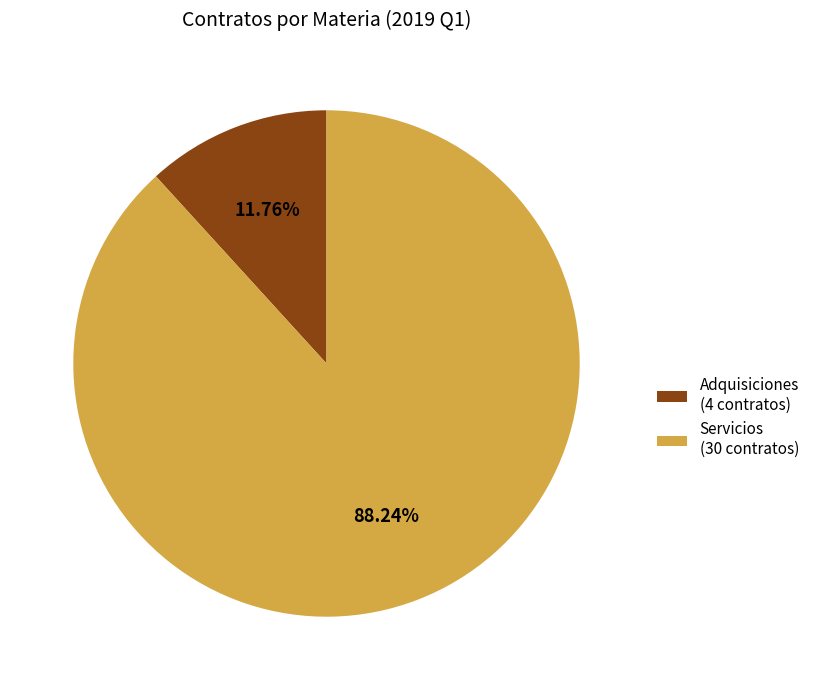

To the nearest percent, what portion does Servicios represent?

88%